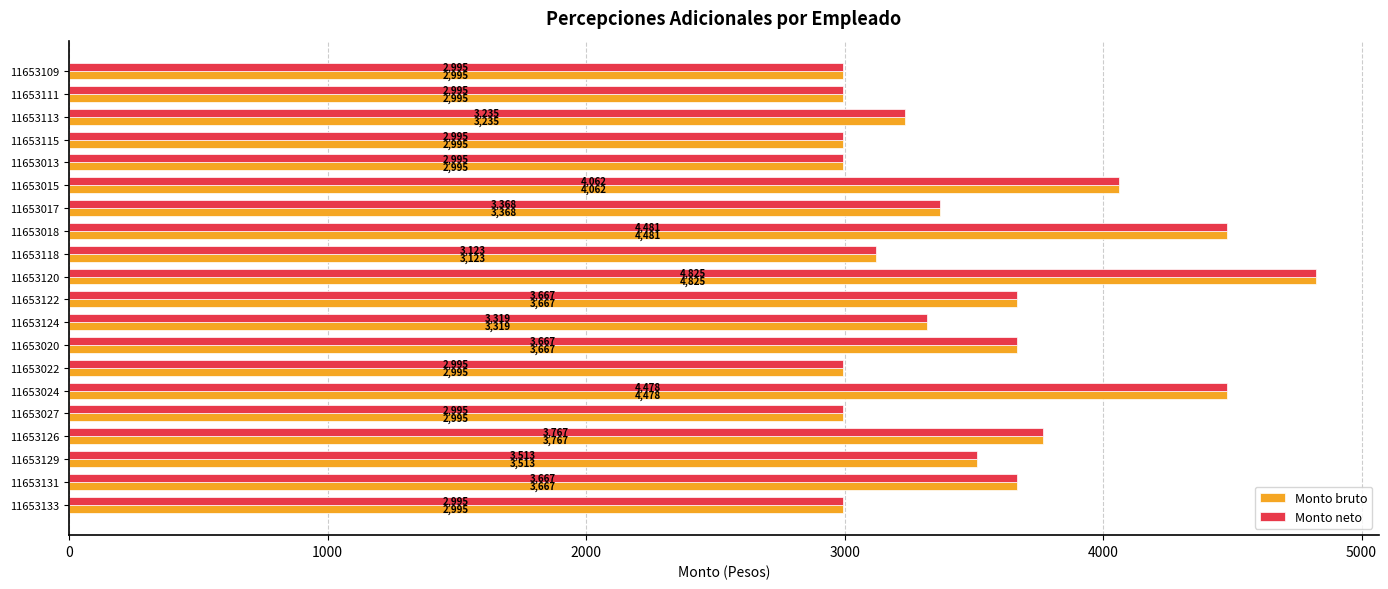

What is the average value of the Monto neto series?

3507